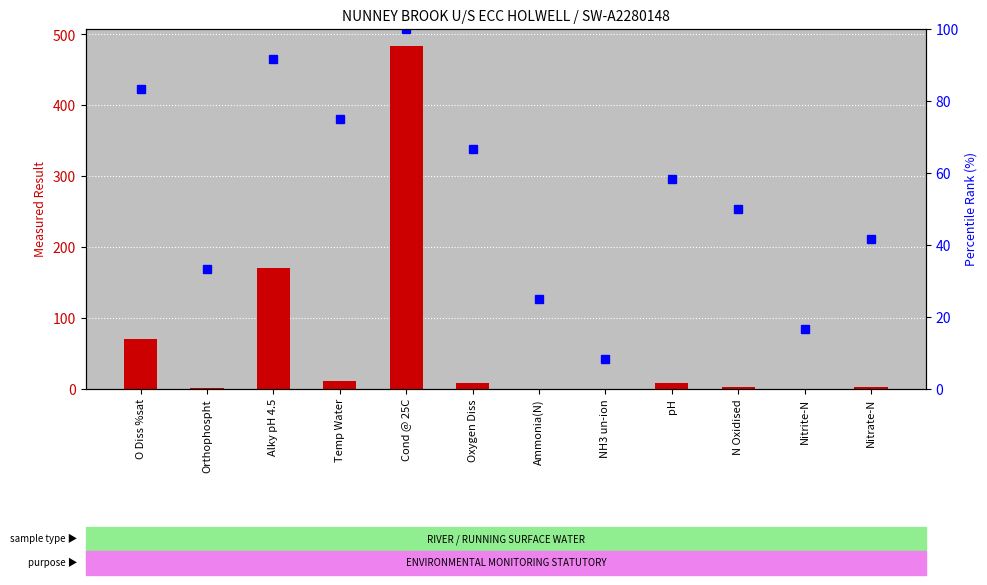

What is the average value of the result series?

62.9